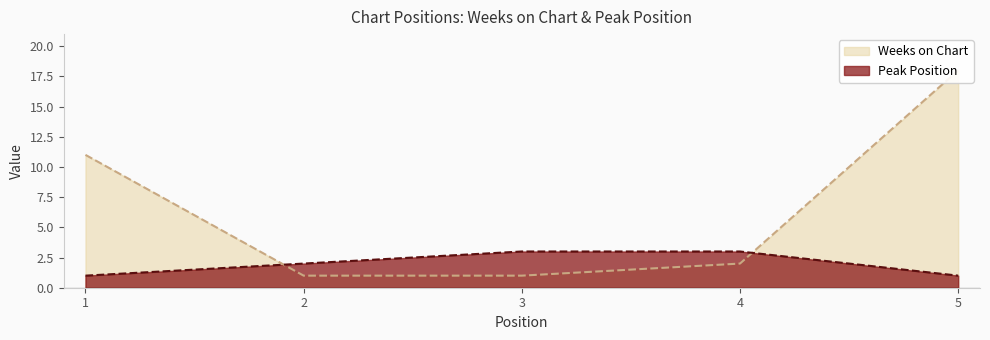

What is the value of the Peak Position point at the 2nd from the left?

2